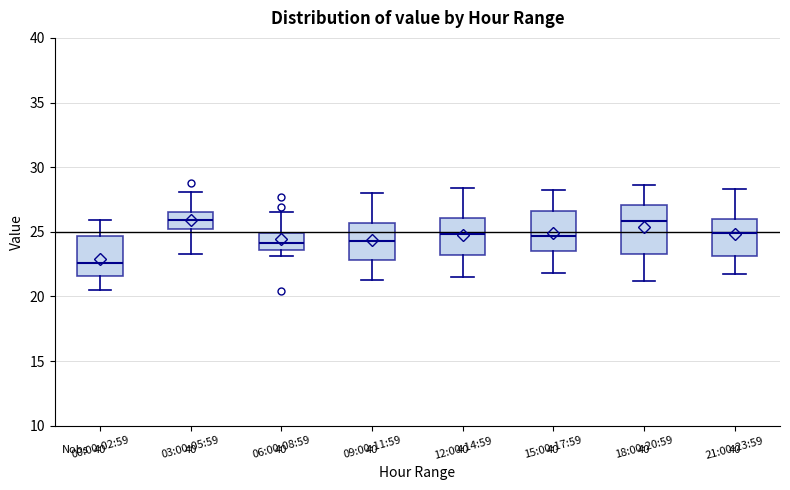

Reading left to right, transcribe this box plot: for each box, give where its median line is, the range the box spans, and where its two whiskers end, as read against the y-axis. The values are not printed on the chart, so give them approximately, as read against the axis.

00:00-02:59: median 22.5, box 21.5 to 24.5, whiskers 20.5 to 26.0
03:00-05:59: median 26.0, box 25.0 to 26.5, whiskers 23.5 to 28.0
06:00-08:59: median 24.0, box 23.5 to 25.0, whiskers 23.0 to 26.5
09:00-11:59: median 24.5, box 23.0 to 25.5, whiskers 21.5 to 28.0
12:00-14:59: median 25.0, box 23.0 to 26.0, whiskers 21.5 to 28.5
15:00-17:59: median 24.5, box 23.5 to 26.5, whiskers 22.0 to 28.0
18:00-20:59: median 26.0, box 23.5 to 27.0, whiskers 21.0 to 28.5
21:00-23:59: median 25.0, box 23.0 to 26.0, whiskers 21.5 to 28.5